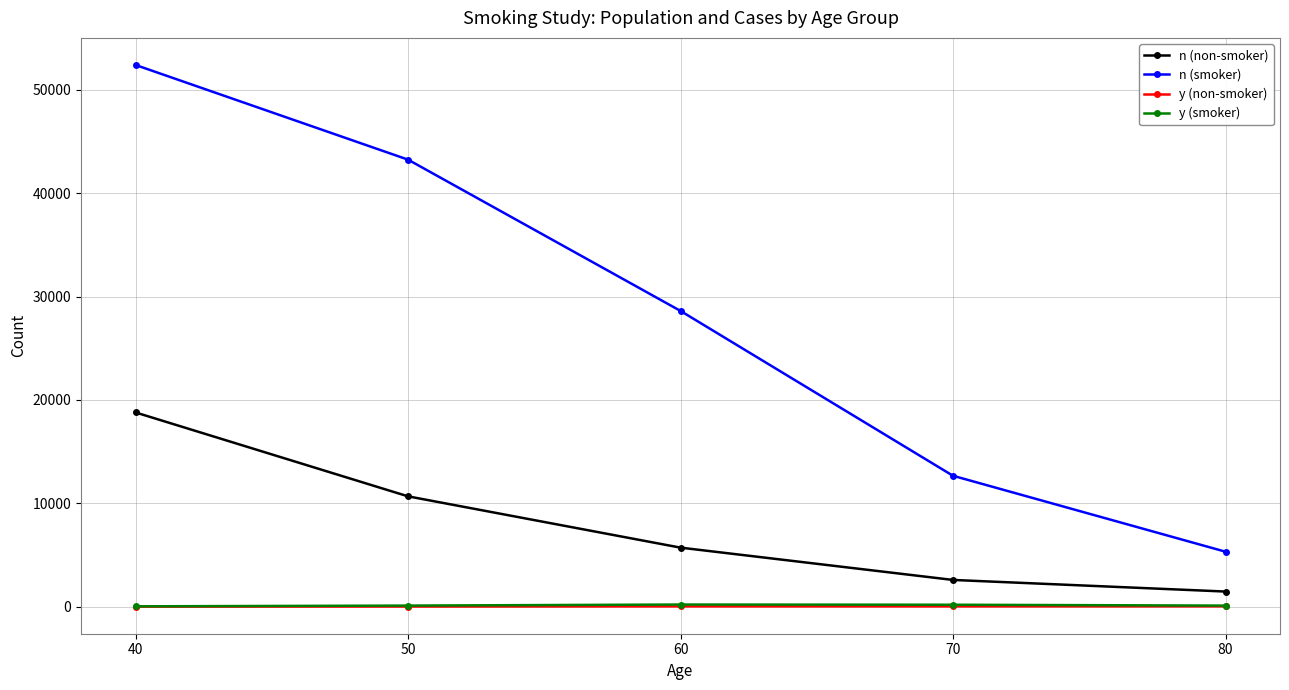

Which series has the largest total across all categories?

n (smoker)